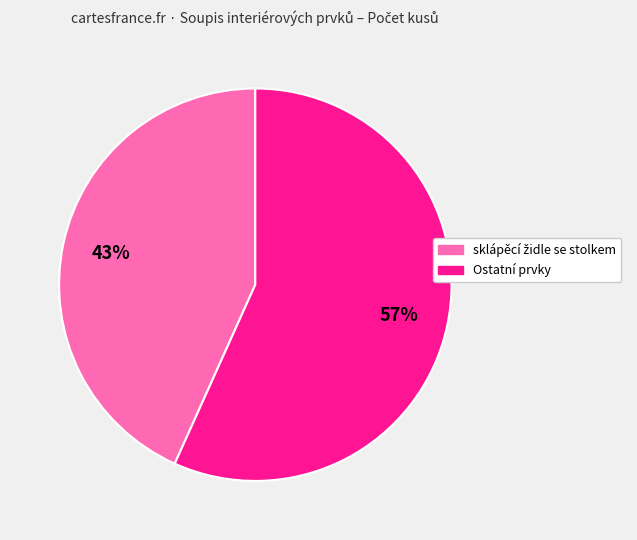

Is there any slice that represents more than half of the pie?

Yes